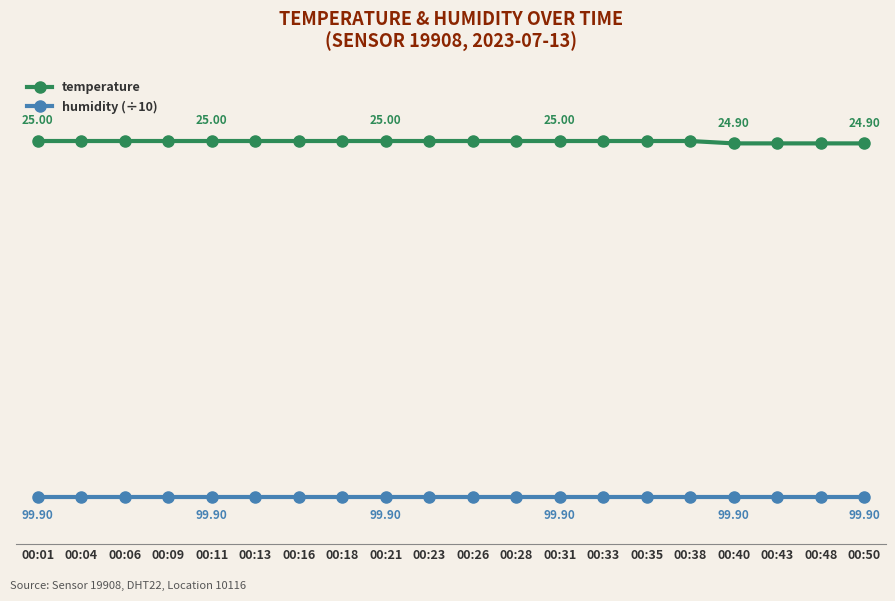

Rank the series by their average value, from highest to lowest.

temperature, humidity (÷10)